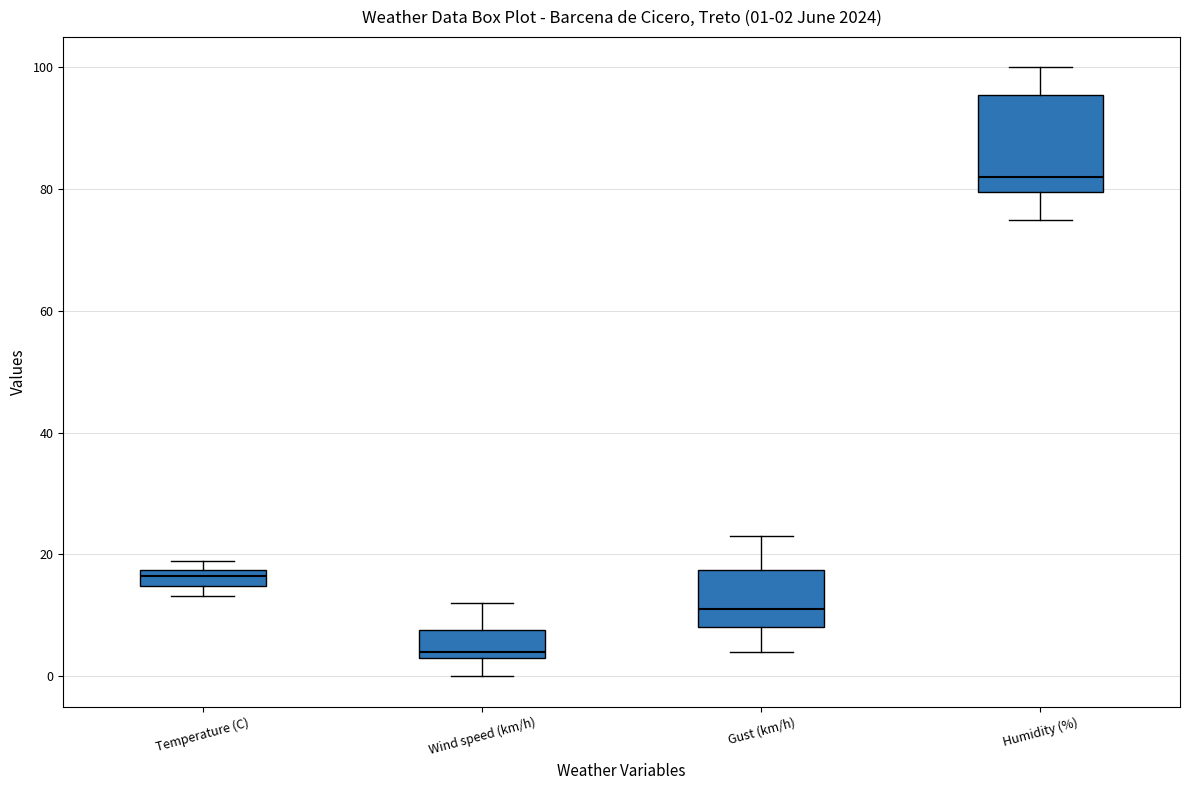

Which box is the tallest, from its lower edge to its upper edge?

Humidity (%)